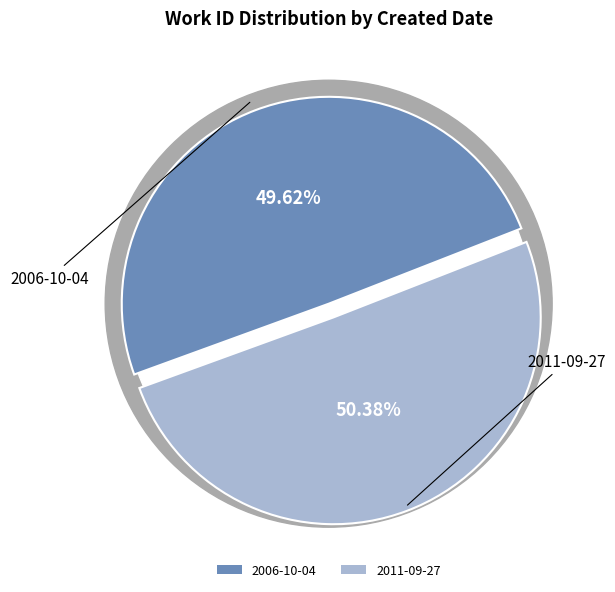

True or false: 2006-10-04 accounts for 61% of the total.

False